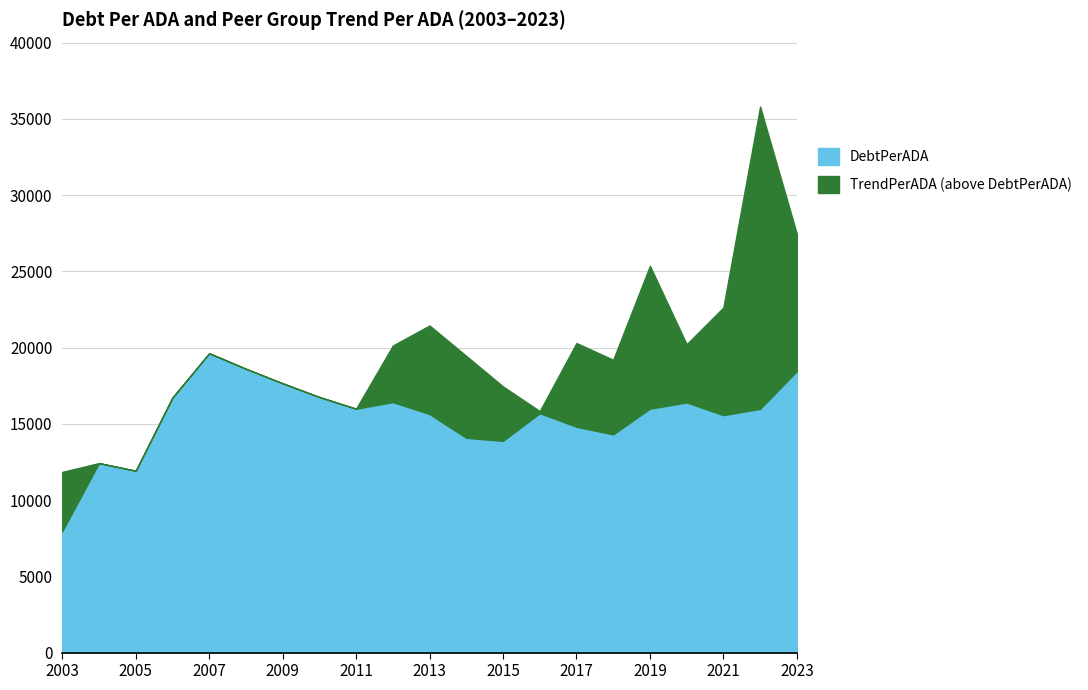

Rank the categories by value from lowest to highest.

2003, 2005, 2004, 2015, 2014, 2018, 2017, 2021, 2013, 2016, 2022, 2011, 2019, 2020, 2012, 2006, 2010, 2009, 2023, 2008, 2007